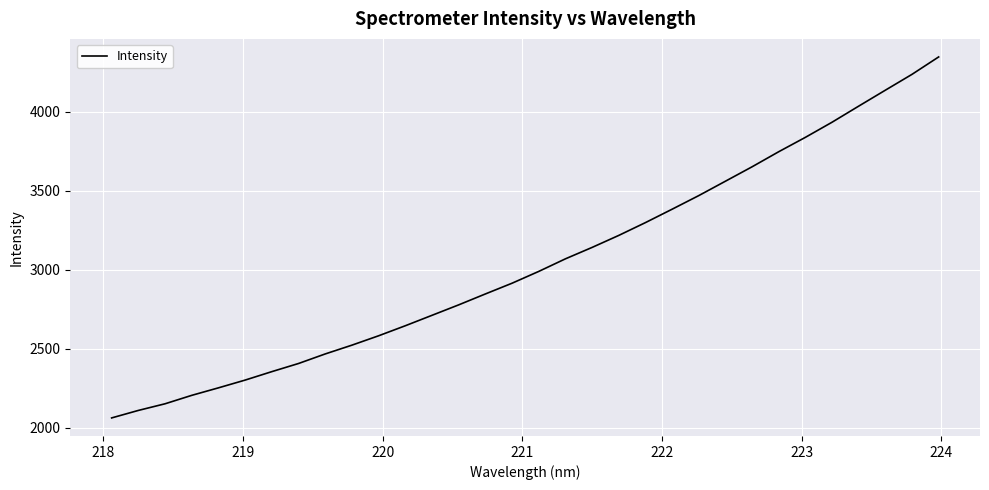

What is the maximum value shown in the chart?

4346.6